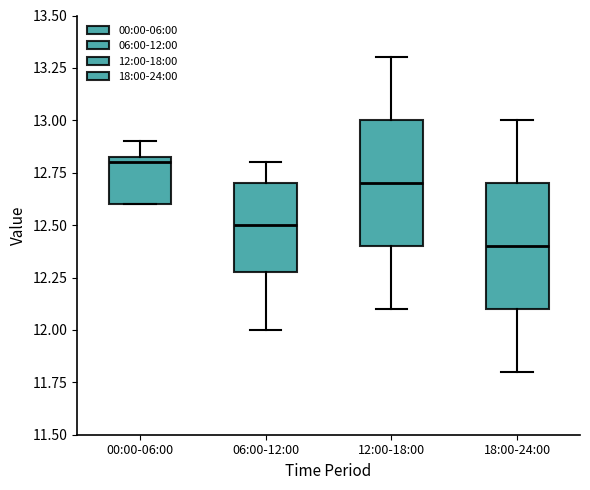

Where is the upper edge of the box for 06:00-12:00 on the y-axis? The values are not printed on the chart, so give them approximately, as read against the axis.

12.70